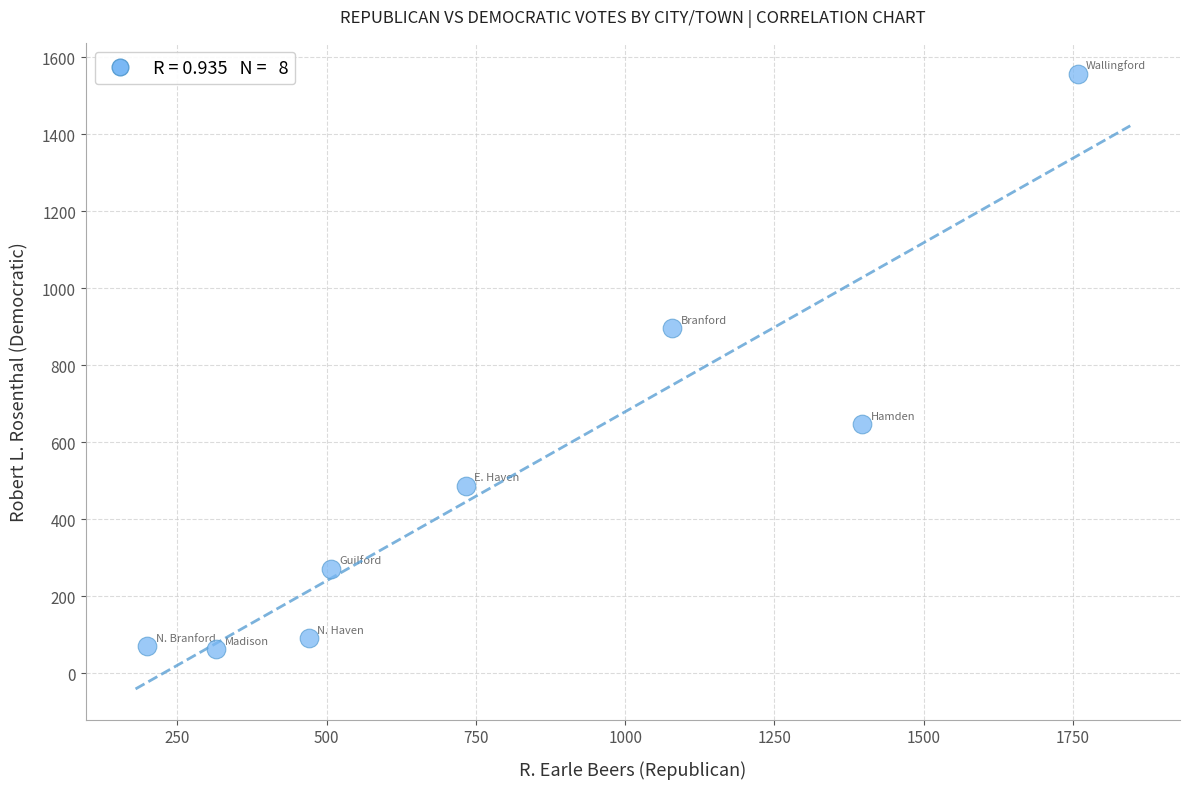

What Y value in the scatter plot is closest to 810?

896